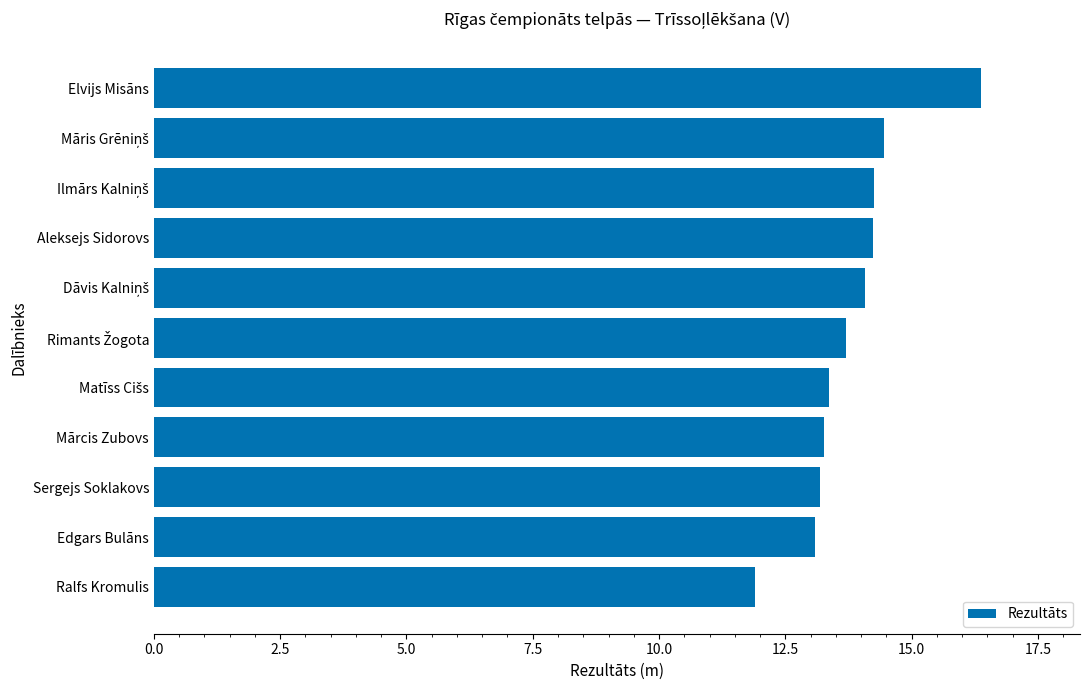

The value at Aleksejs Sidorovs is 6.8. True or false?

False